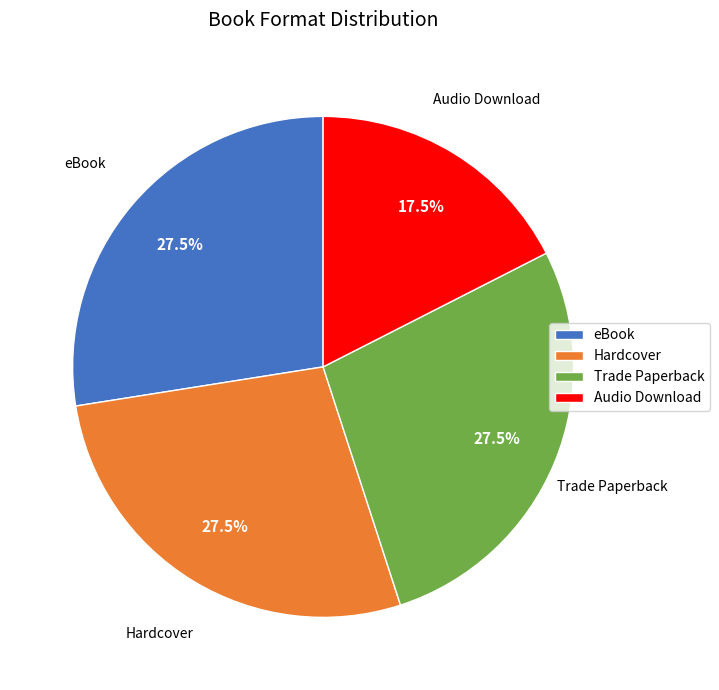

Does eBook account for over 50% of the chart?

No